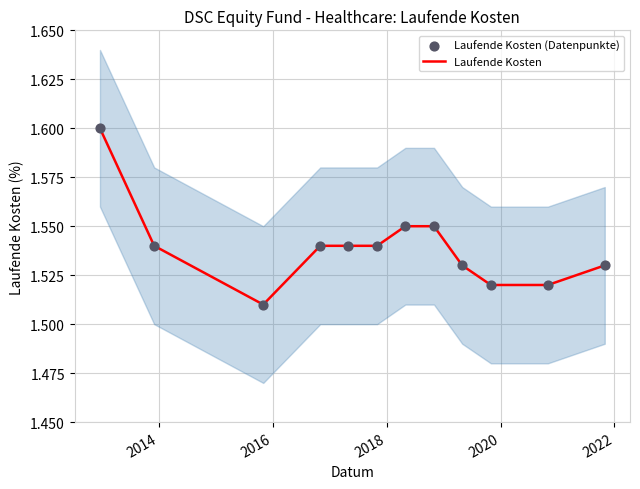

Which series reaches the maximum Y coordinate?

Laufende Kosten